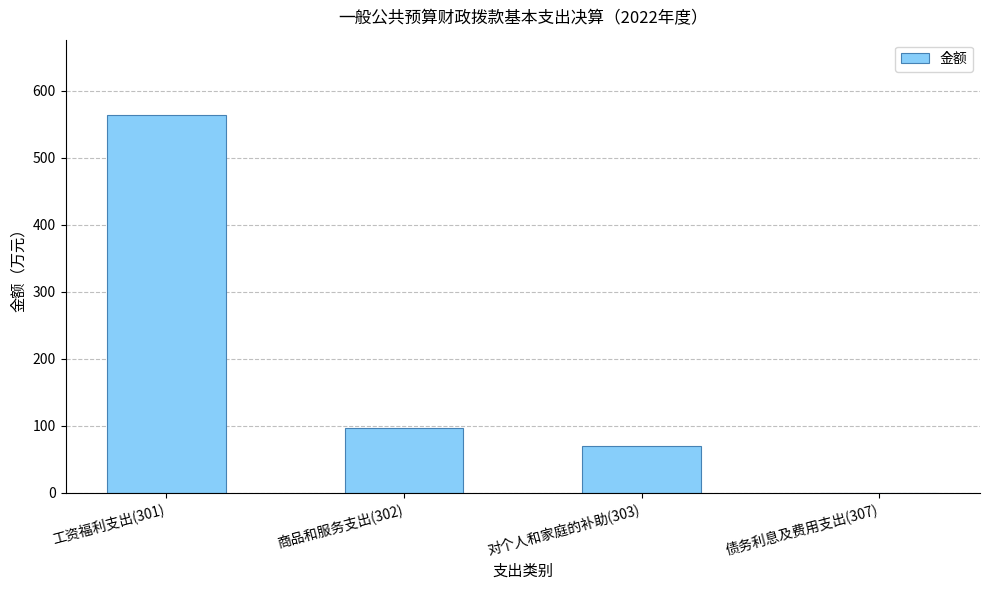

What is the sum of all values?

730.1